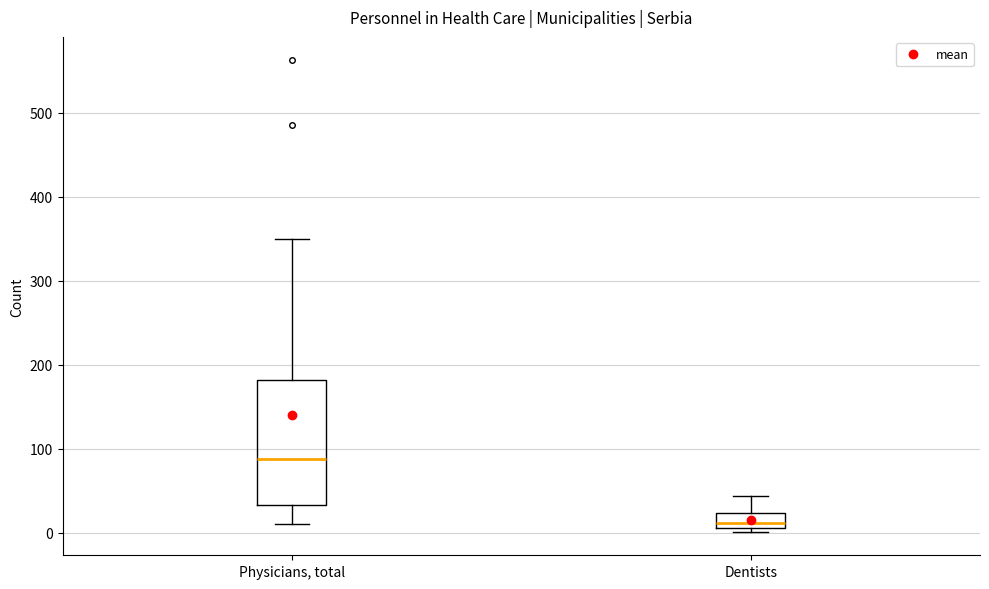

Which box's median line is the highest?

Physicians, total